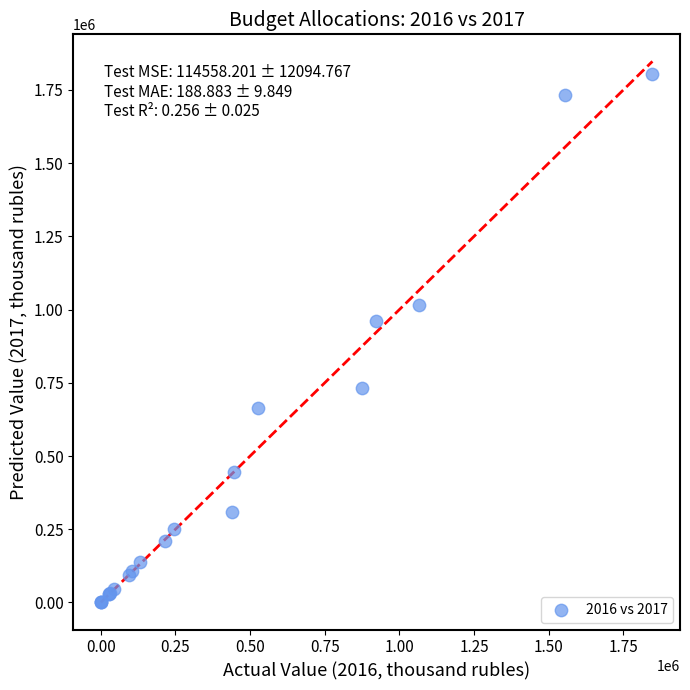

What Y value in the scatter plot is closest to 902286?

960810.1